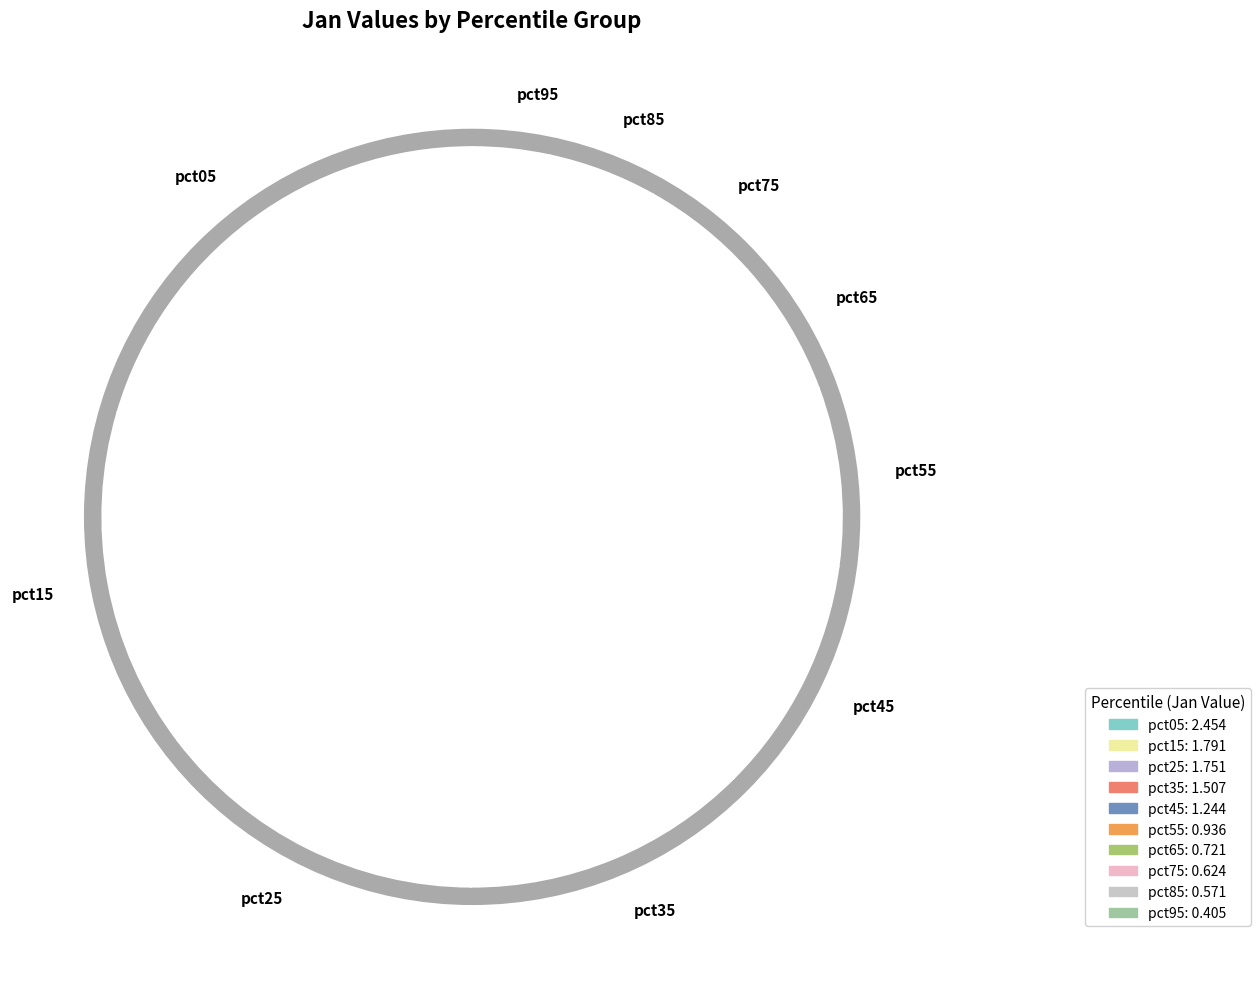

To the nearest percent, what is the combined percentage of pct35 and pct25?

27%